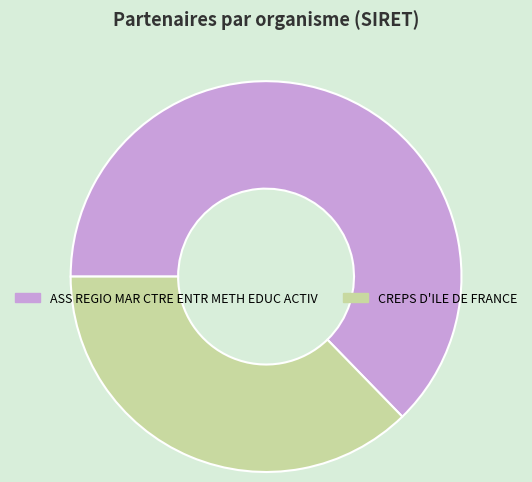

Is there any slice that represents more than half of the pie?

Yes